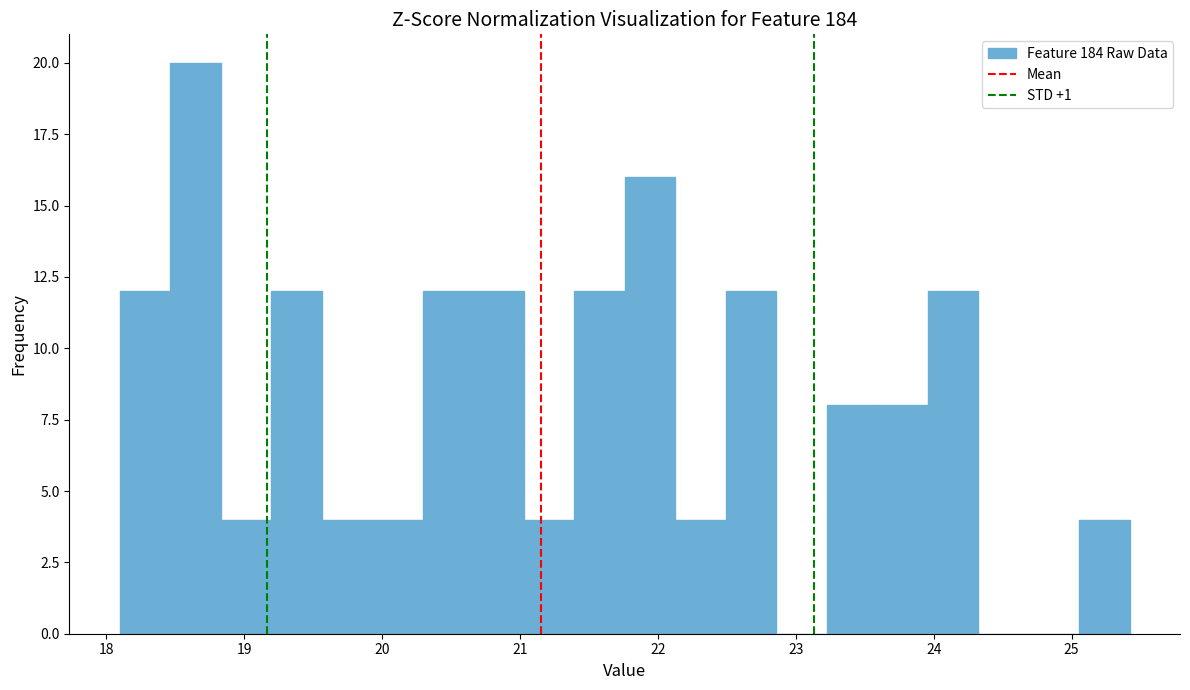

Read against the x-axis, roughly where is the centre of the tallest bar?

18.6